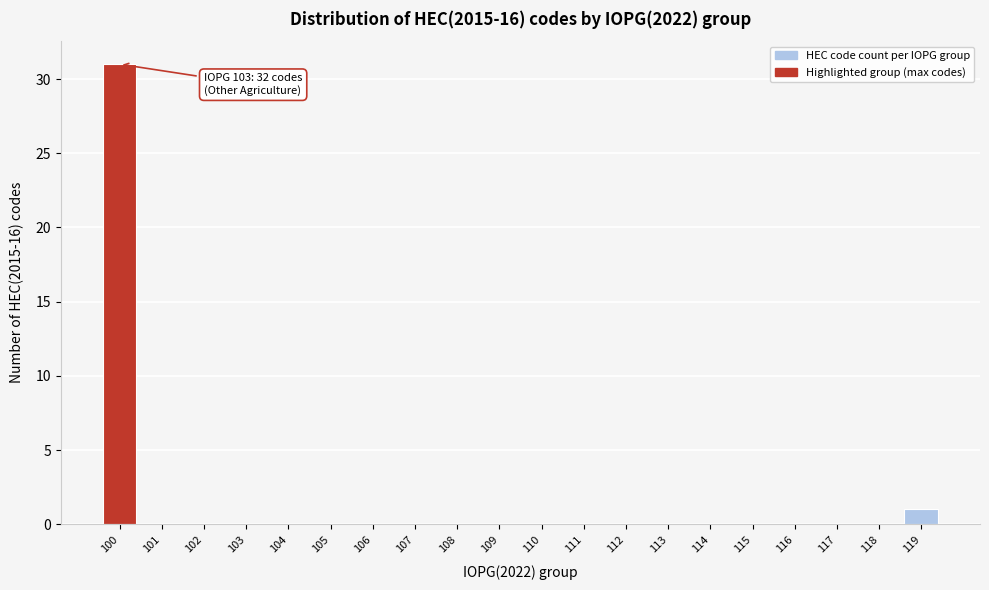

Reading right to left, what are all the values shown in this chart?

119=1	118=0	117=0	116=0	115=0	114=0	113=0	112=0	111=0	110=0	109=0	108=0	107=0	106=0	105=0	104=0	103=0	102=0	101=0	100=31